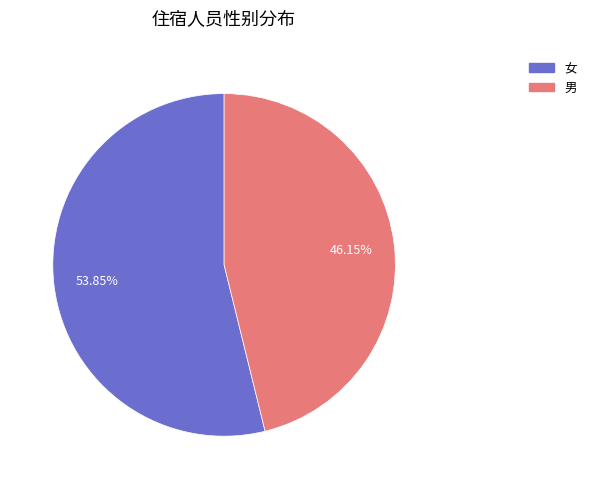

Is there a majority slice in this chart?

Yes